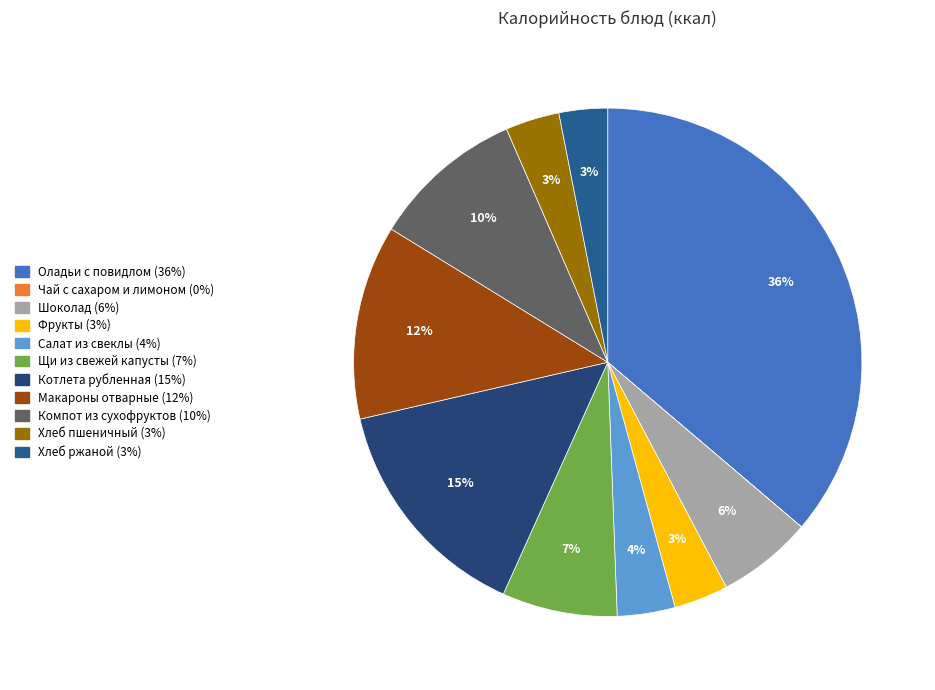

To the nearest percent, what percentage of the pie is Шоколад?

6%